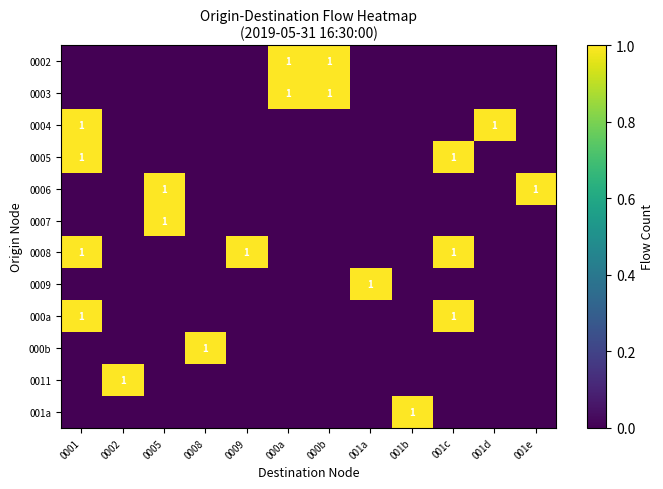

The value of 0008 at 0001 is 1. True or false?

True